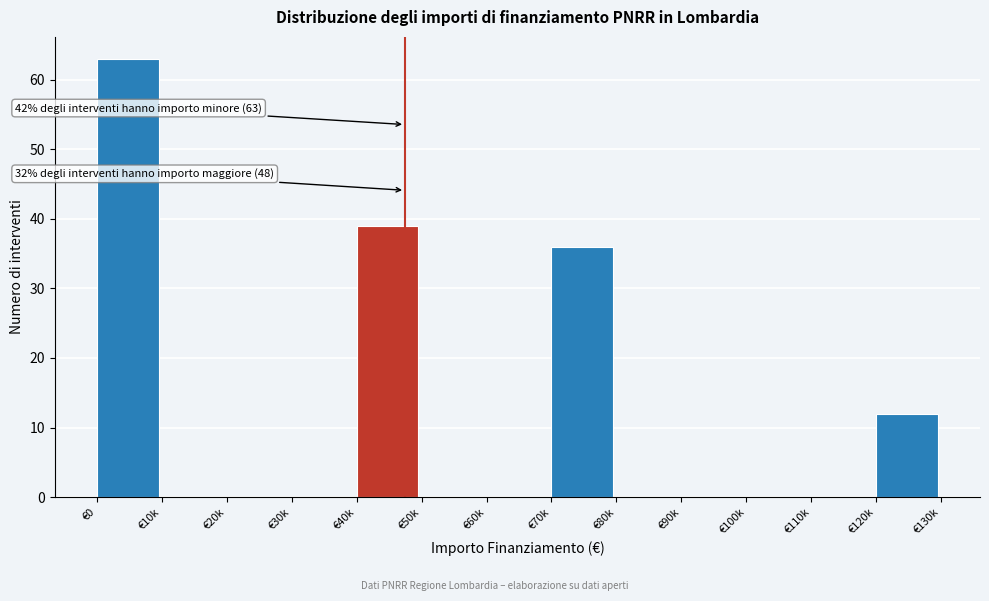

Reading right to left, transcribe all the data shown in this chart.

€120k=12	€110k=0	€100k=0	€90k=0	€80k=0	€70k=36	€60k=0	€50k=0	€40k=39	€30k=0	€20k=0	€10k=0	€0=63